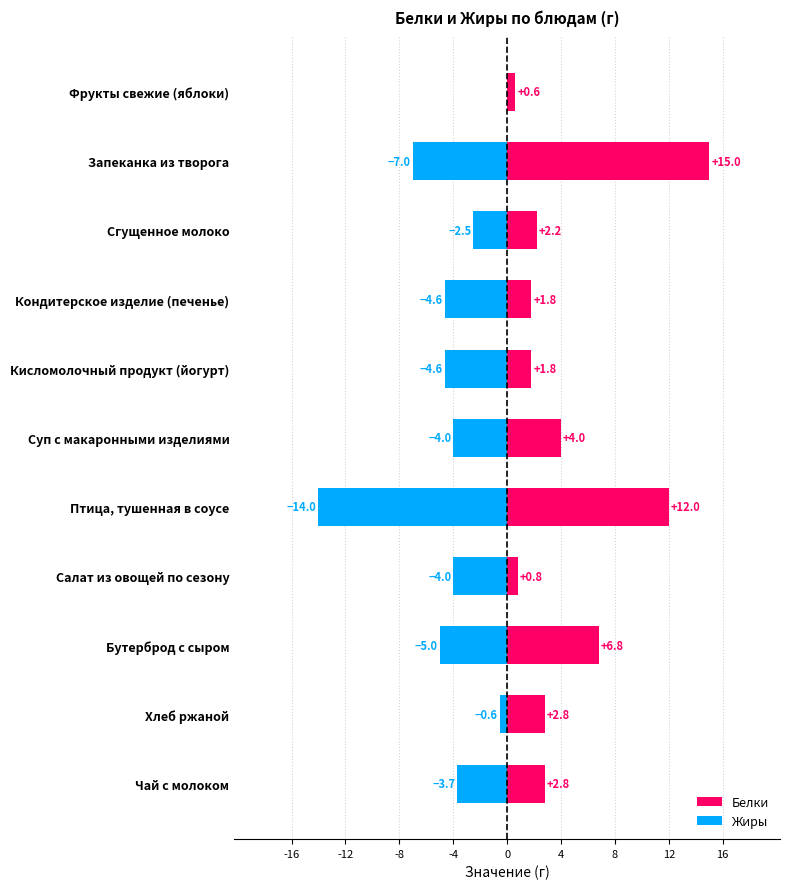

How many bars are there in total?

22